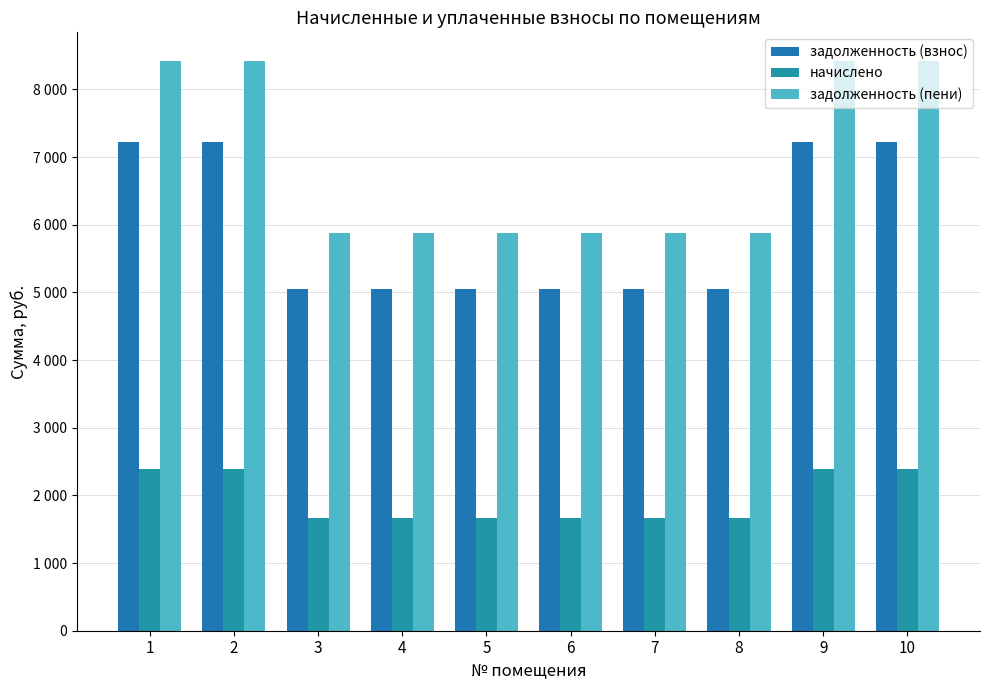

Is the value of задолженность (взнос) at 4 greater than the value of начислено at 2?

Yes